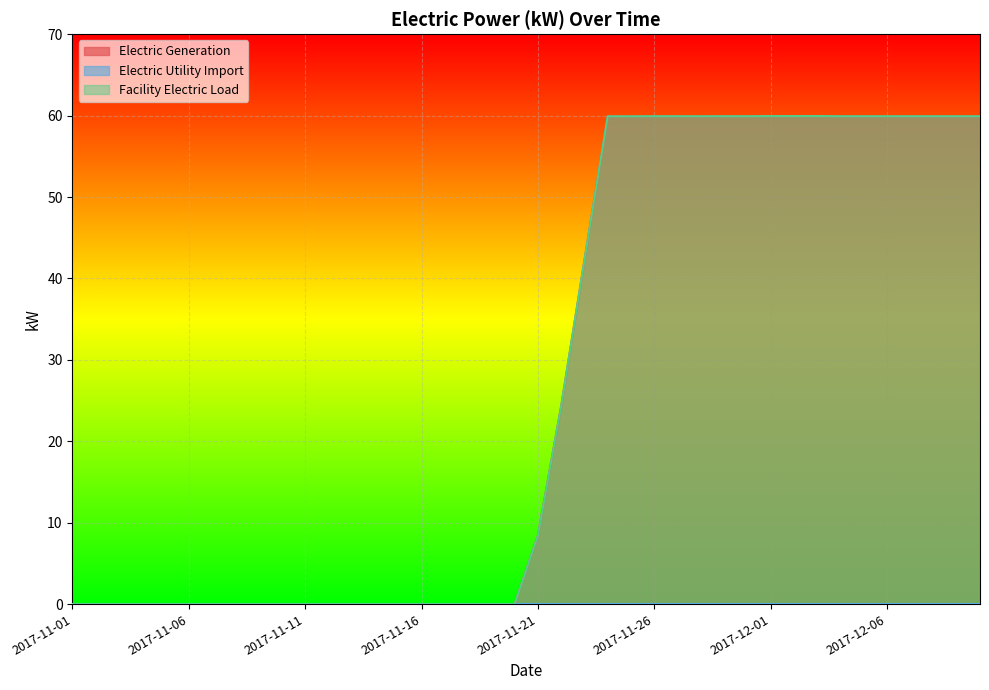

How many interior local peaks does the Electric Generation series have?

4